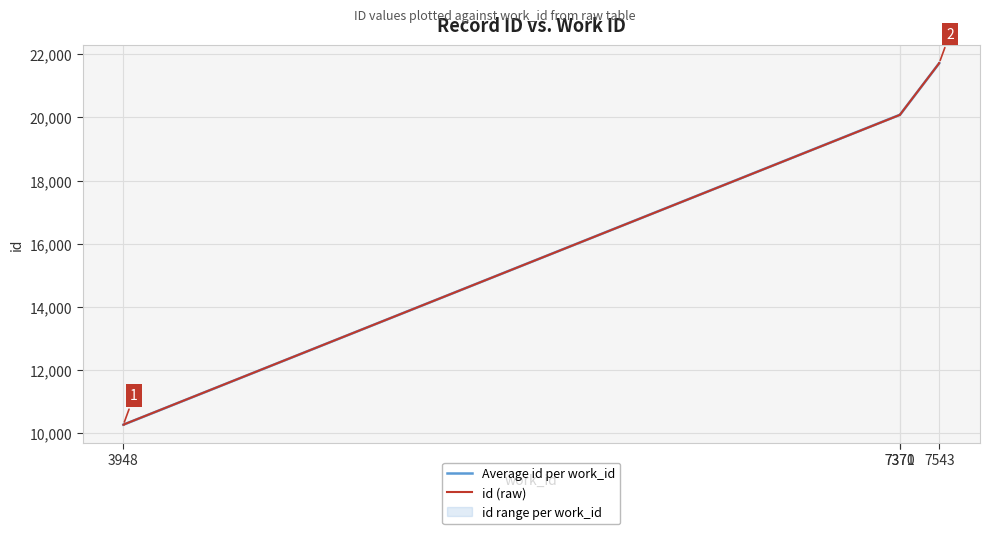

The value at 7543 is 21718. True or false?

True